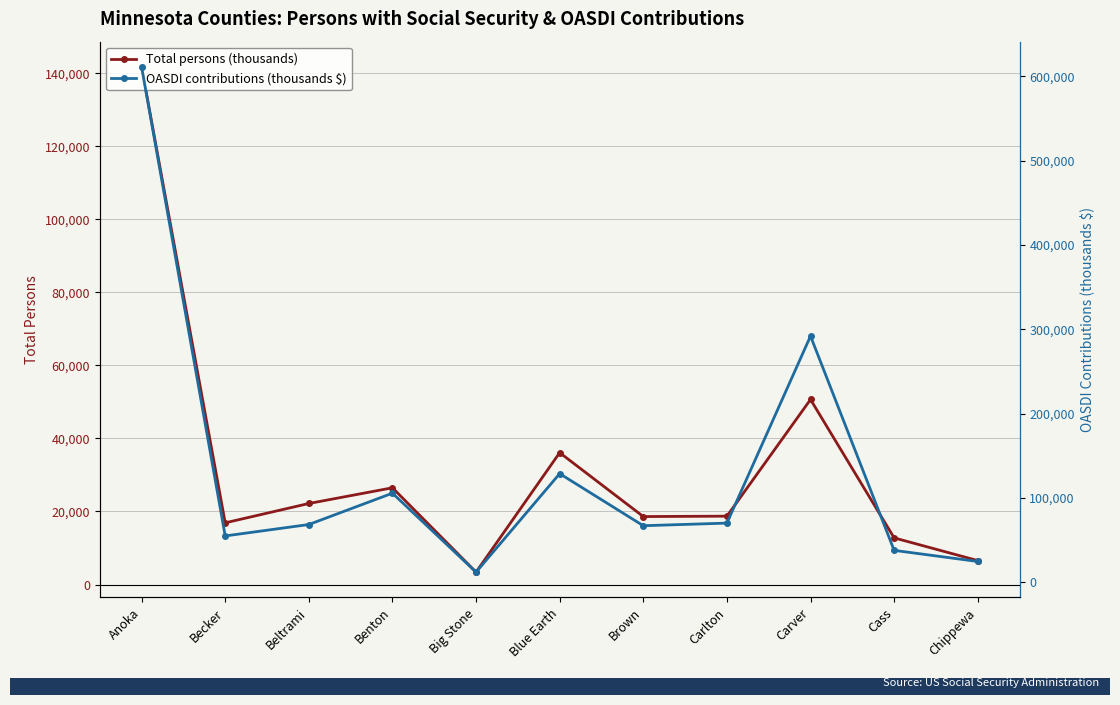

Between Cass and Chippewa, which is larger?

Cass